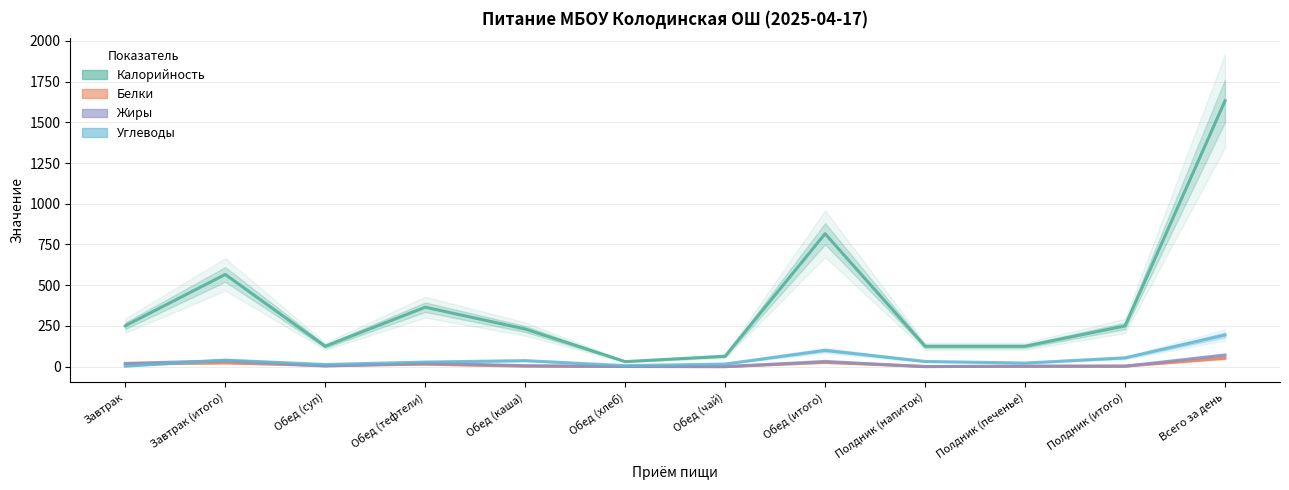

What is the difference between the highest and lowest values at Завтрак (итого)?

543